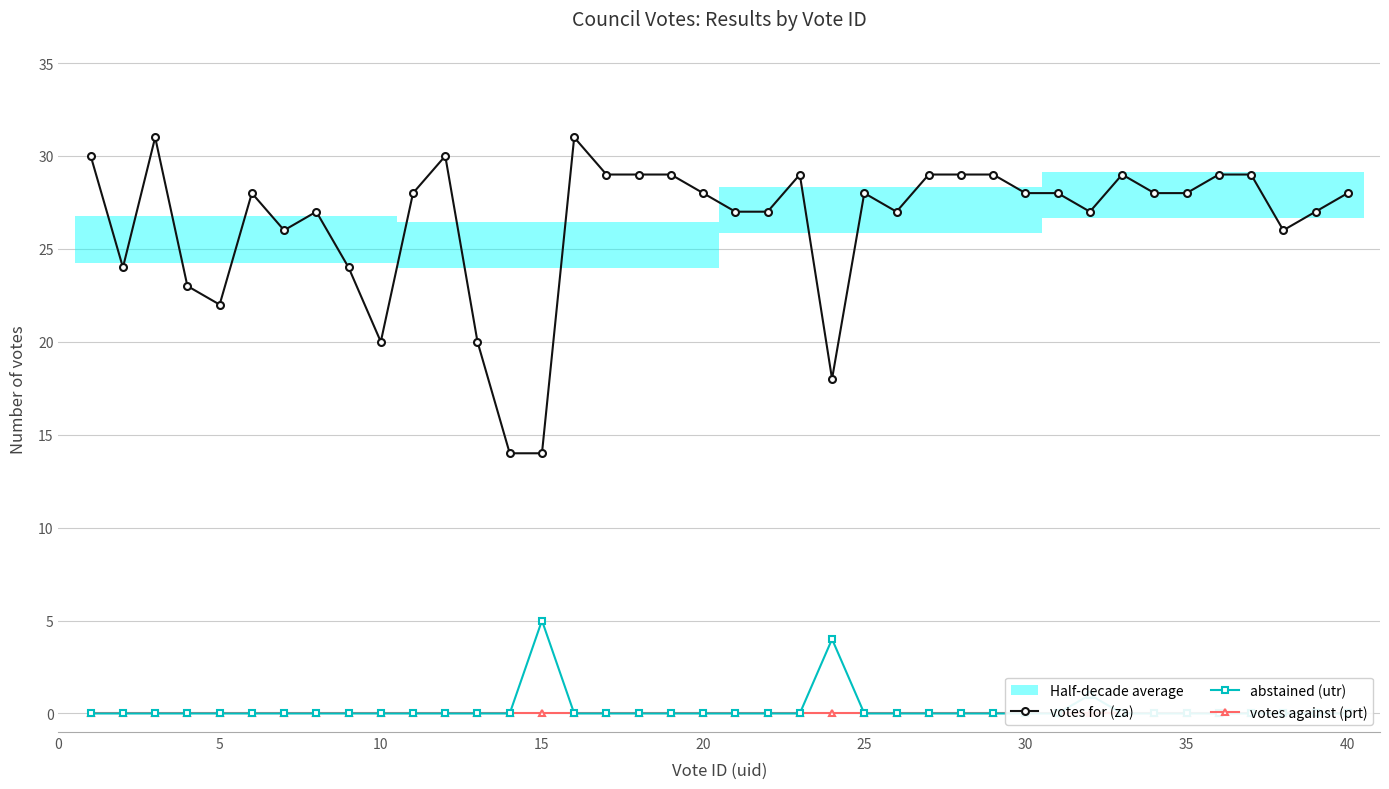

The votes for (za) series shows 28 at 10. True or false?

False